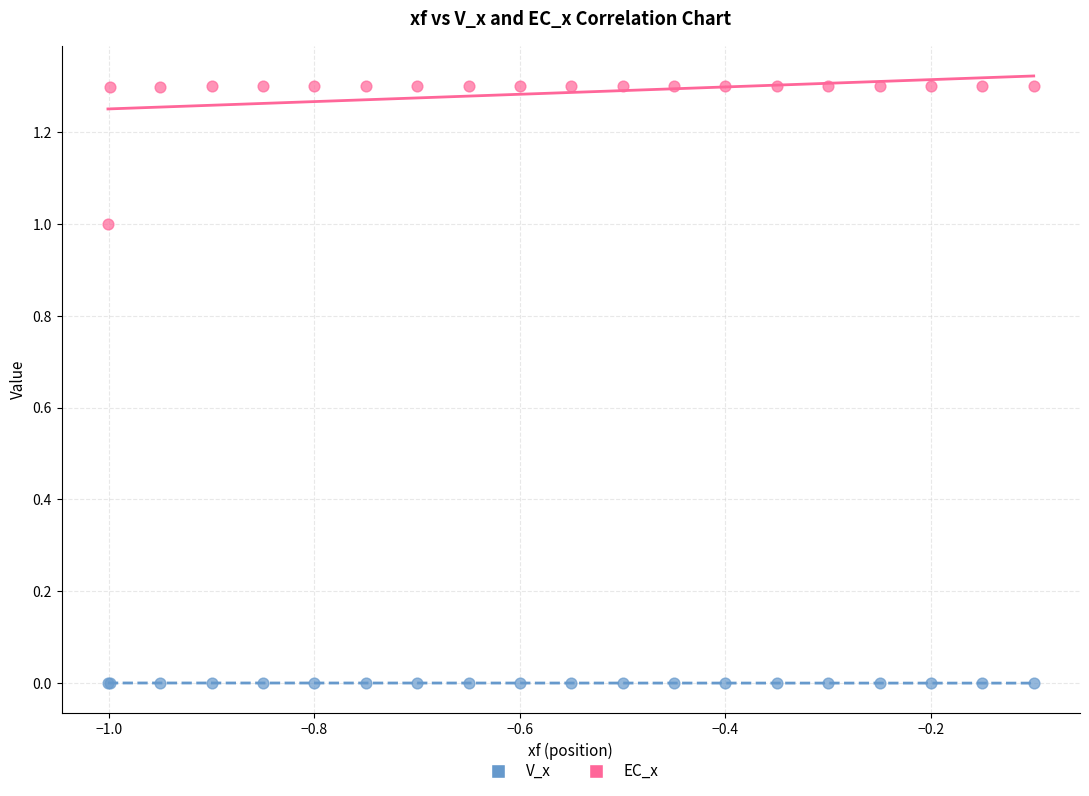

What is the X range (max minus min) for the scatter plot?

0.9